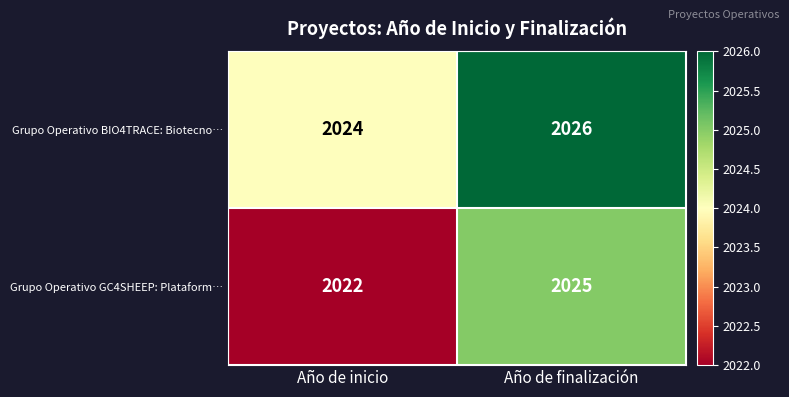

Where is Grupo Operativo GC4SHEEP: Plataform… nearest to the value 2023?

Año de inicio